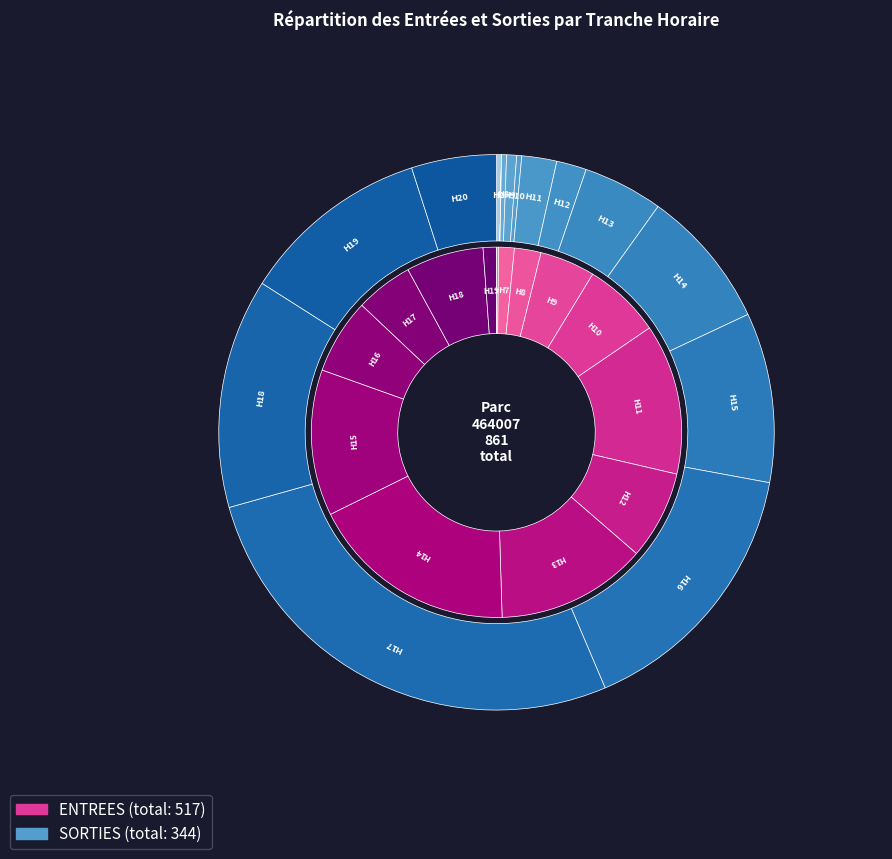

At 8, list the series in order from largest to smallest.

ENTREES, SORTIES